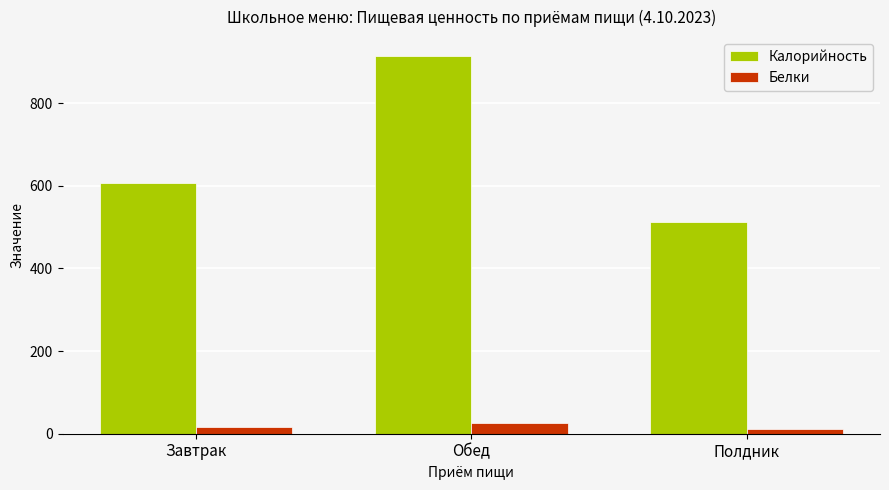

How many data points in Калорийность are less than 606?

1